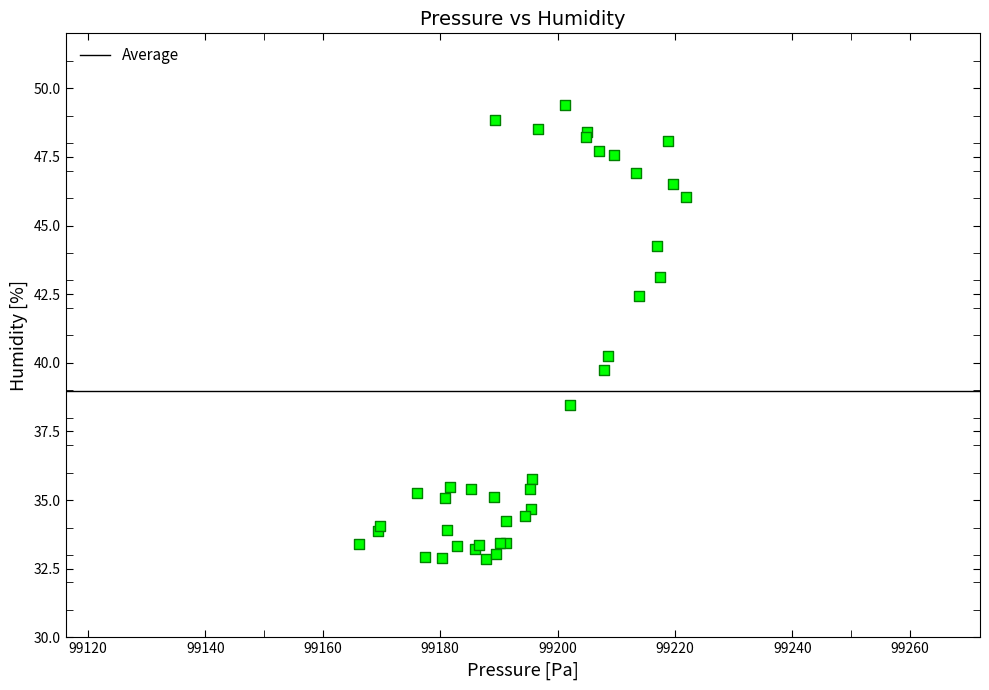

What Y value in the scatter plot is closest to 41?

40.2